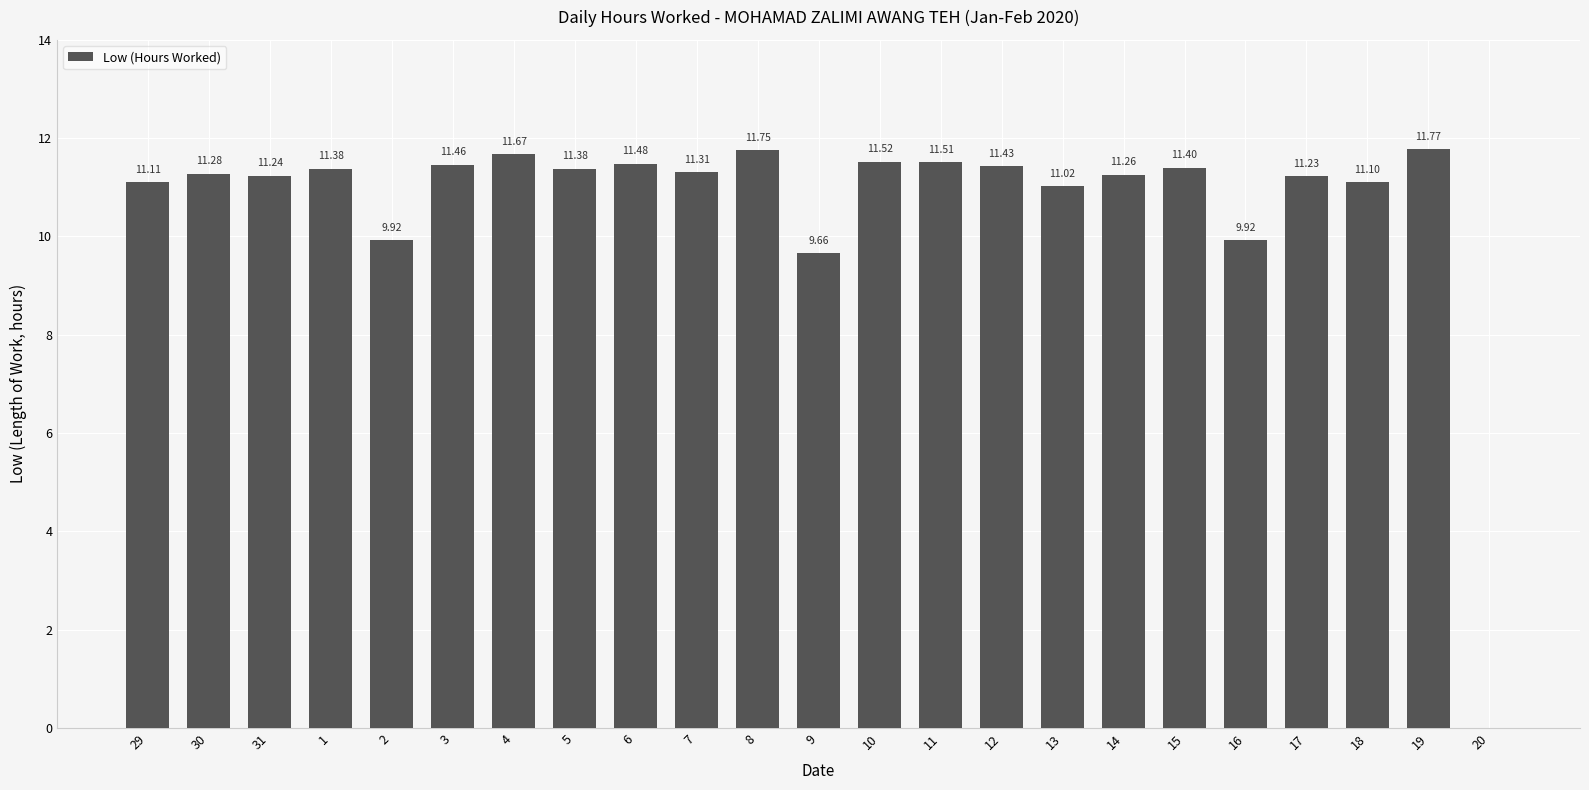

Where is the data nearest to the value 5?

9